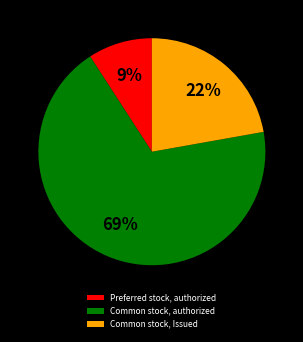

To the nearest percent, what portion does Common stock, authorized represent?

69%